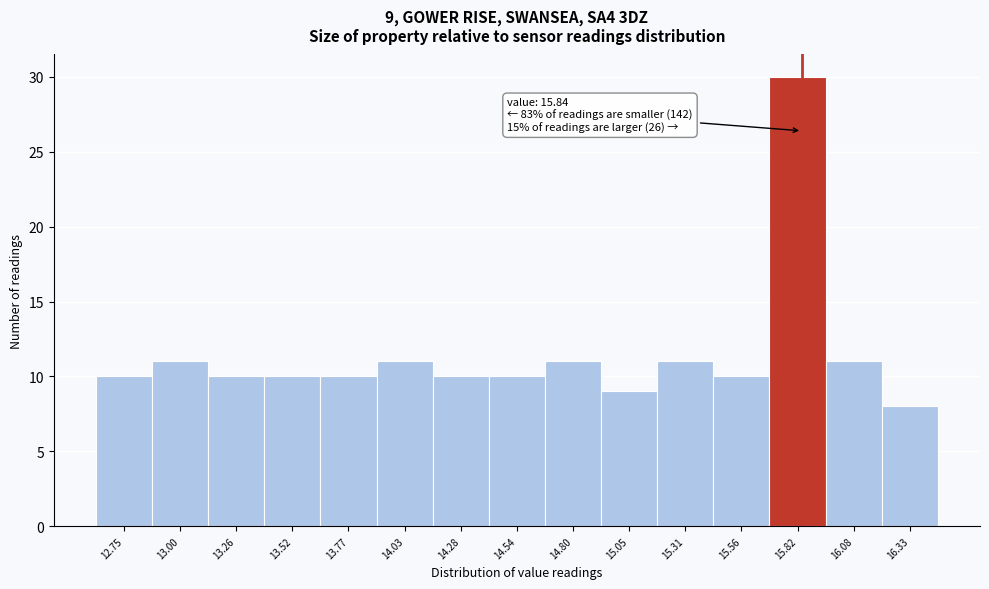

Which range on the x-axis has the tallest bar?

15.70 to 15.95